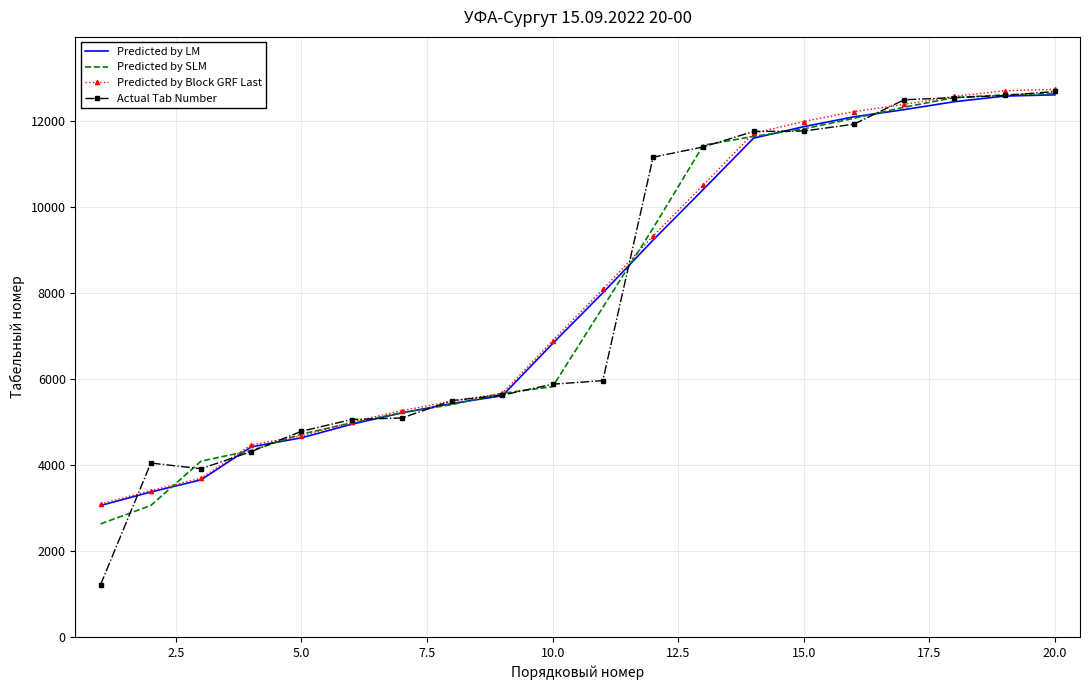

What is the maximum value shown in the chart?

12737.1